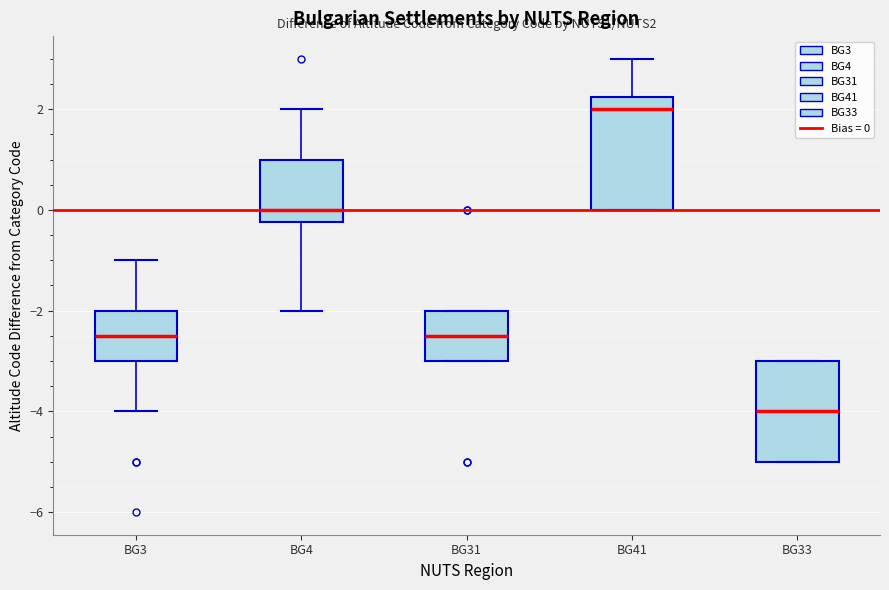

Which box's median line is the lowest?

BG33